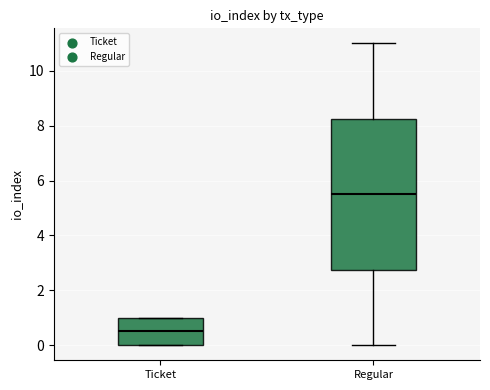

Which box's median line is the lowest?

Ticket